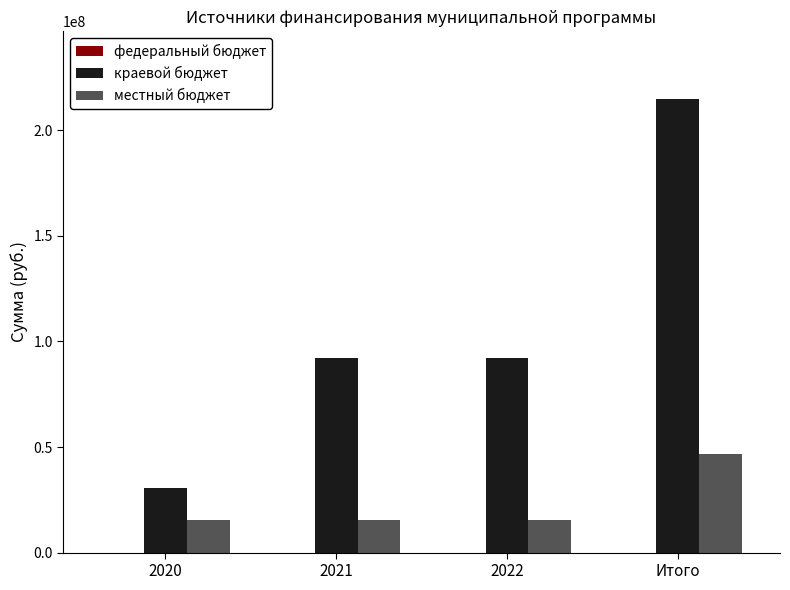

At which label does краевой бюджет reach its peak?

Итого